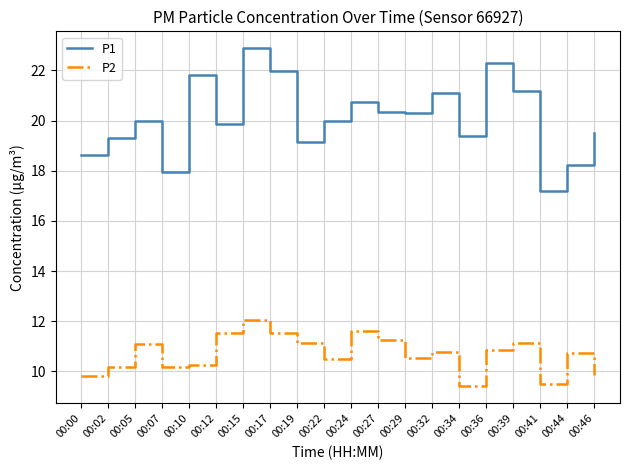

Is it true that P1 equals 22.9 at 00:15?

True